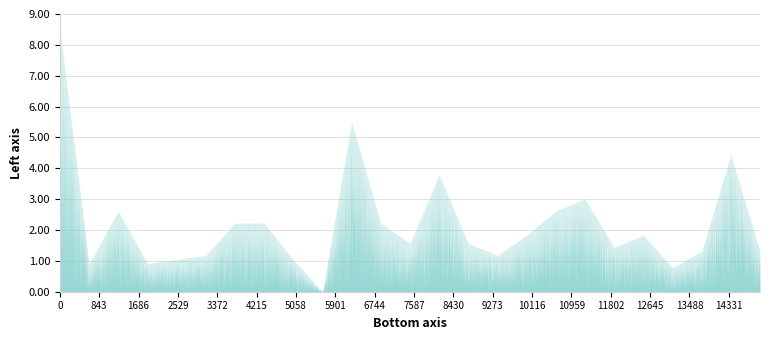

Count the number of data series in this chart.

1